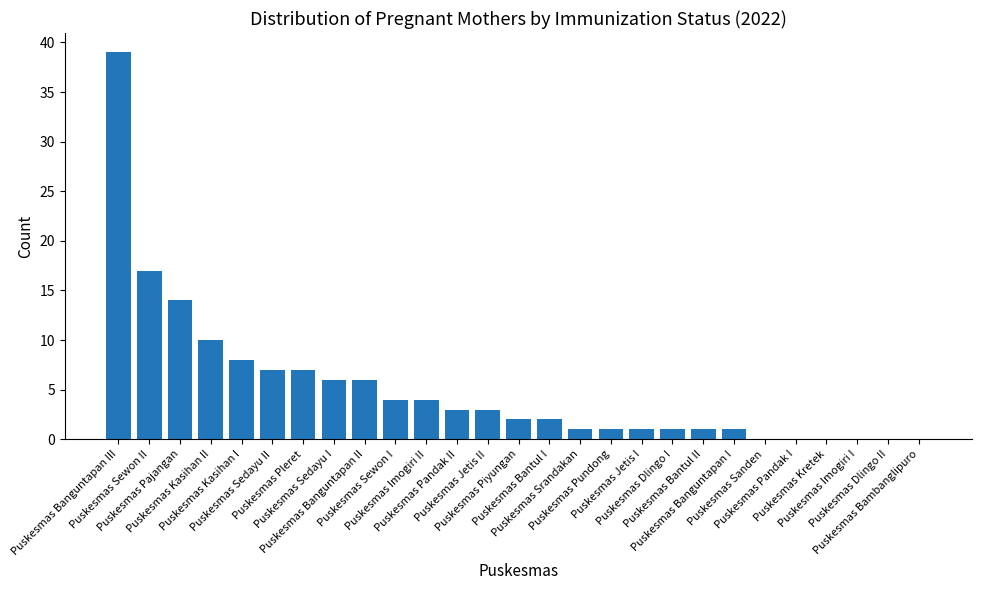

Are the bars horizontal?

No